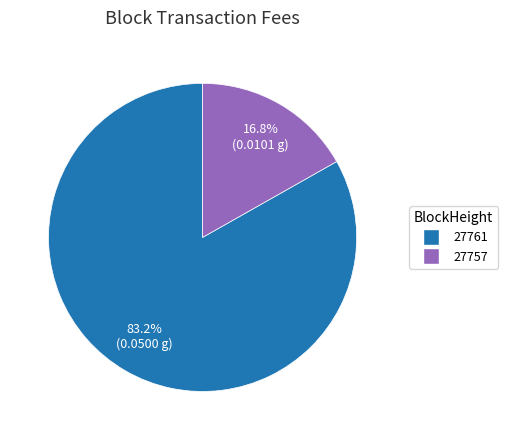

What percentage is the 27761 slice, to the nearest percent?

83%